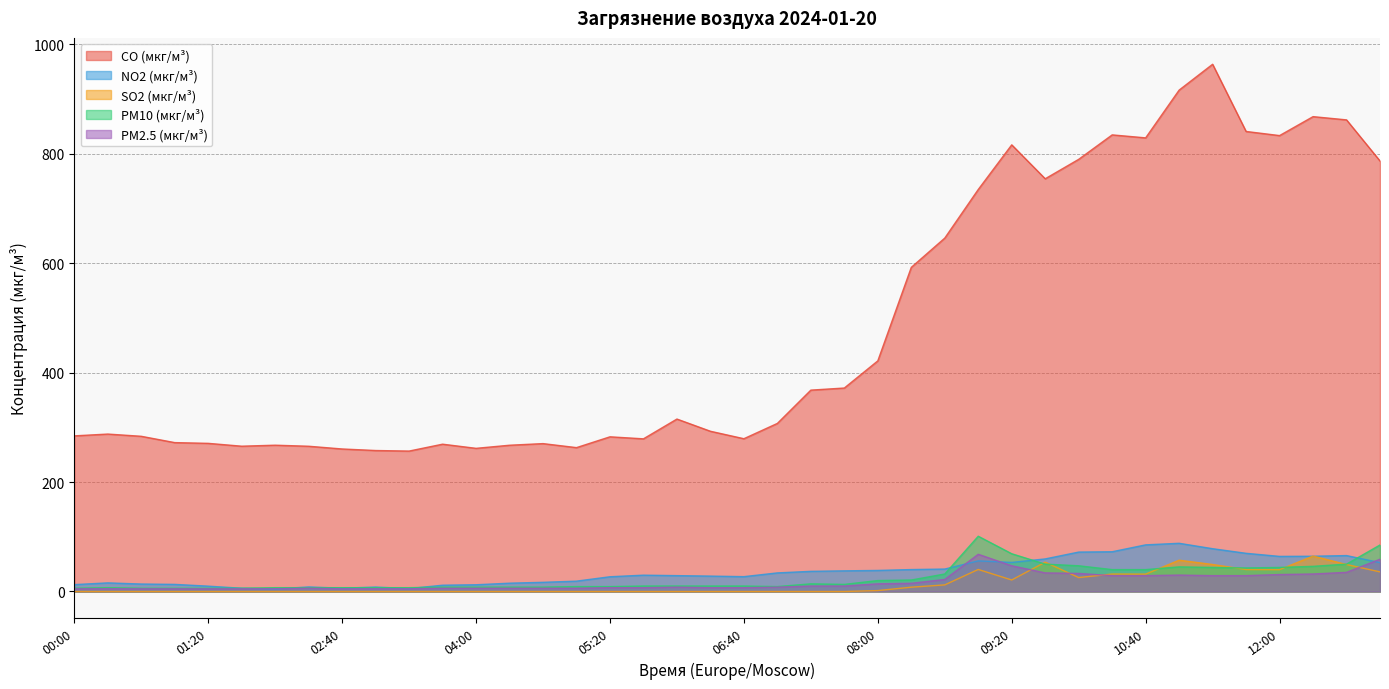

Where is the first local minimum for PM10 (мкг/м³)?

07:00